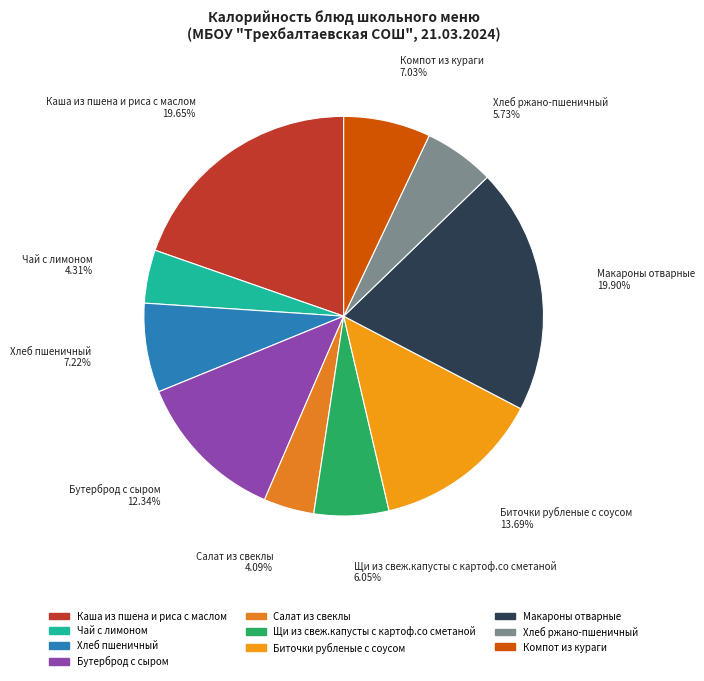

How many slices are in this pie chart?

10